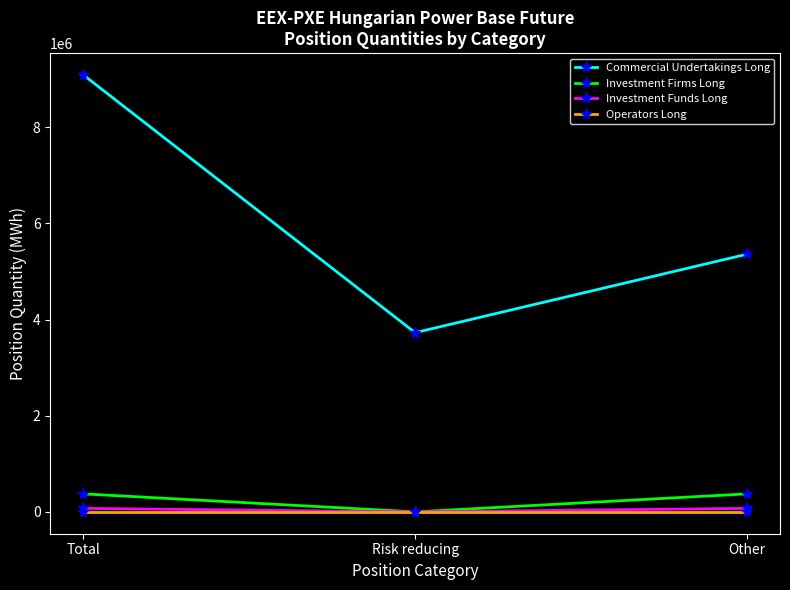

Reading left to right, what are all the values shown in this chart?

Commercial Undertakings Long: Total=9088811	Risk reducing=3728477	Other=5360334
Investment Firms Long: Total=374469	Risk reducing=0	Other=374469
Investment Funds Long: Total=72897	Risk reducing=0	Other=72897
Operators Long: Total=0	Risk reducing=0	Other=0